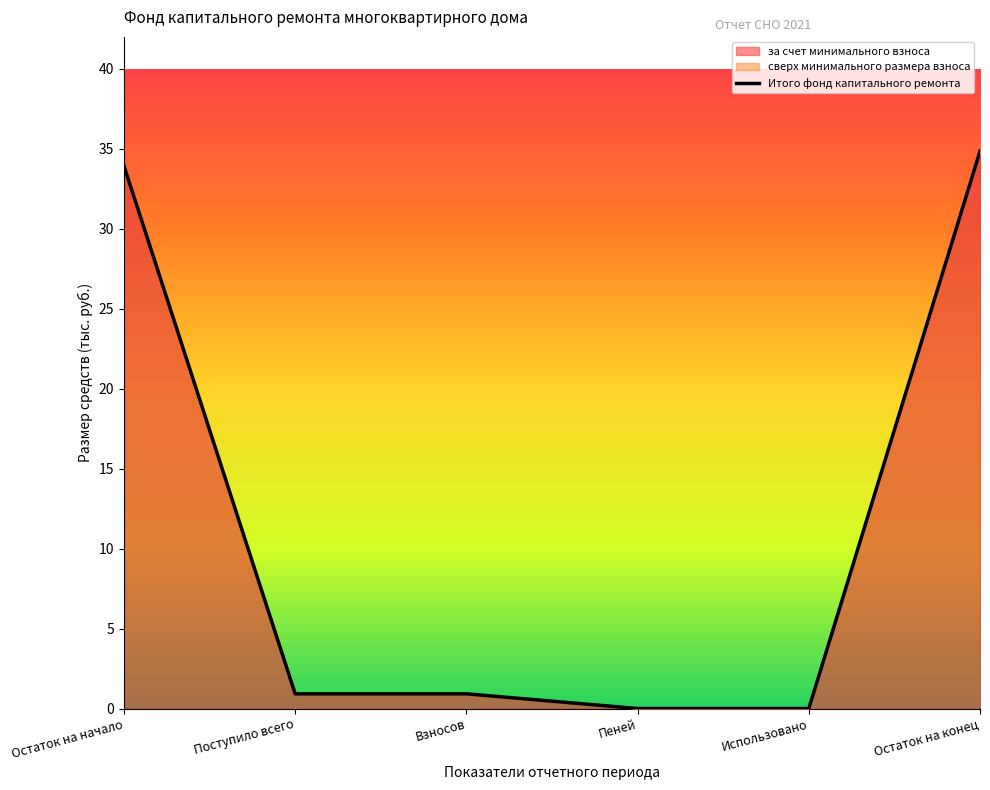

Between Остаток на начало and Поступило всего, which is larger?

Остаток на начало